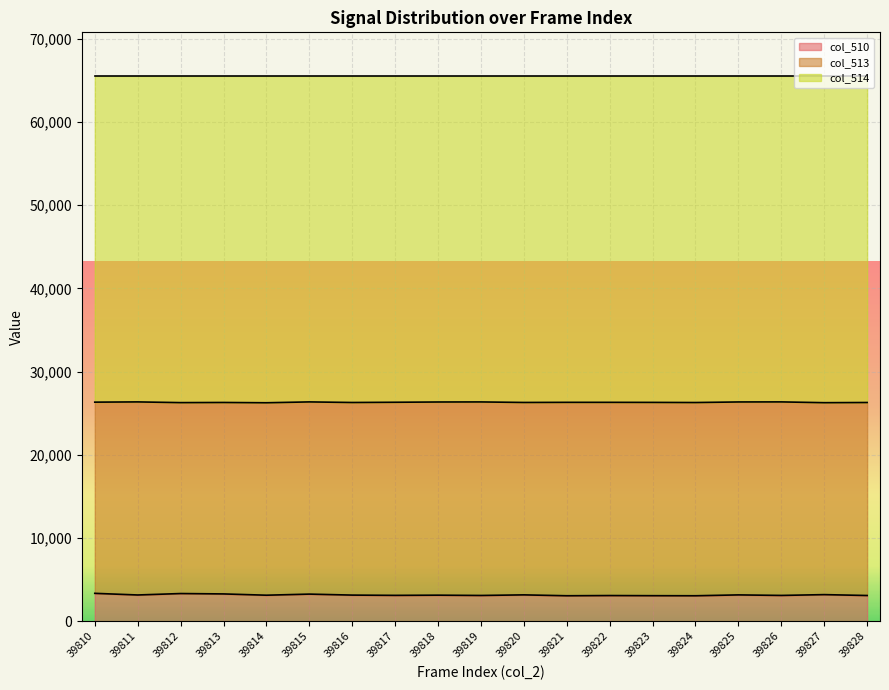

What is the difference between the col_514 values at 39828 and 39825?

65